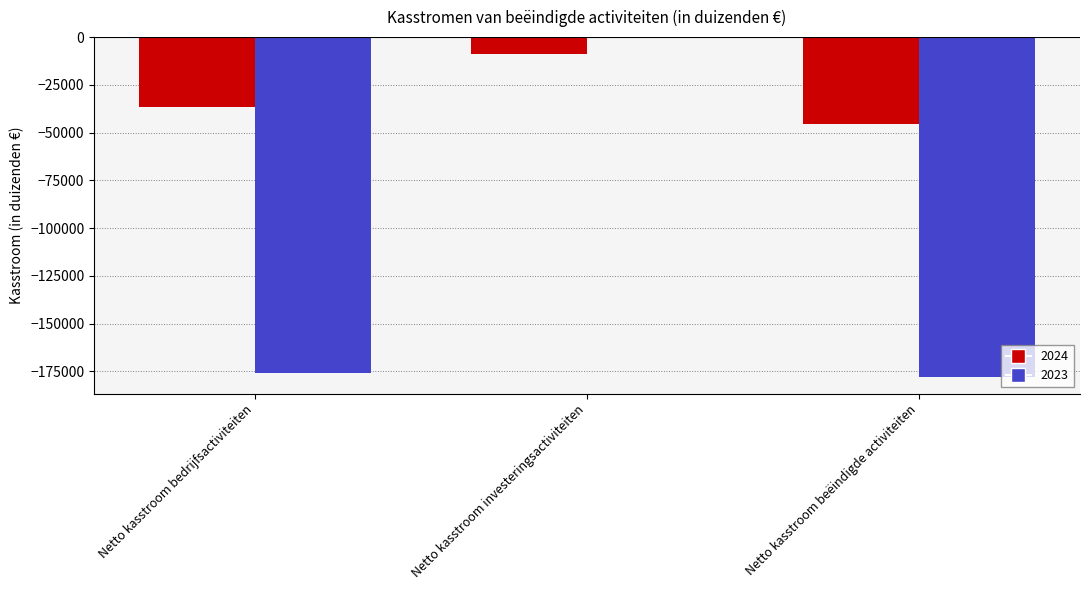

Reading left to right, what are all the values shown in this chart?

2024: Netto kasstroom bedrijfsactiviteiten=-36367	Netto kasstroom investeringsactiviteiten=-8949	Netto kasstroom beëindigde activiteiten=-45316
2023: Netto kasstroom bedrijfsactiviteiten=-175627	Netto kasstroom investeringsactiviteiten=-105	Netto kasstroom beëindigde activiteiten=-177660